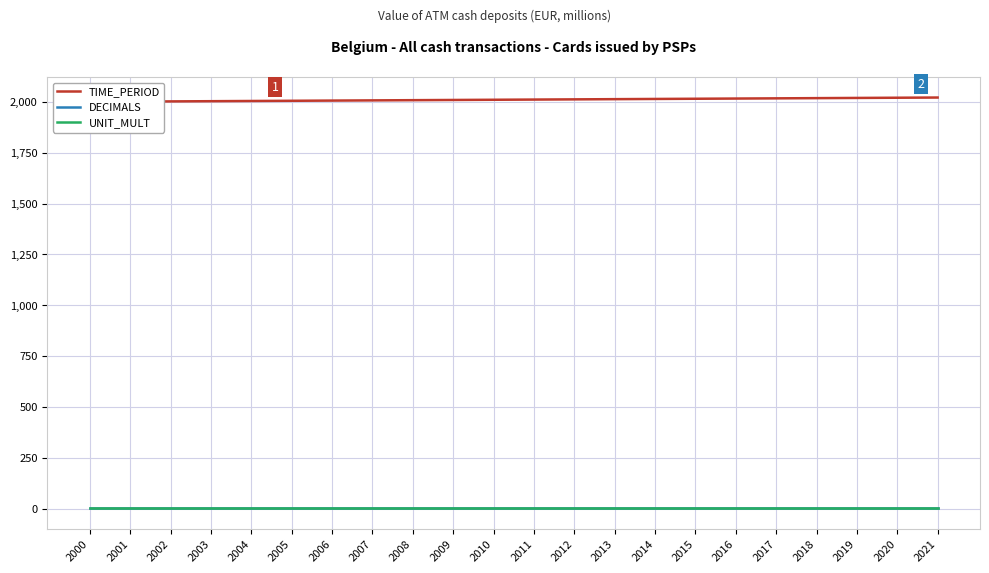

True or false: TIME_PERIOD and UNIT_MULT intersect in this chart.

False